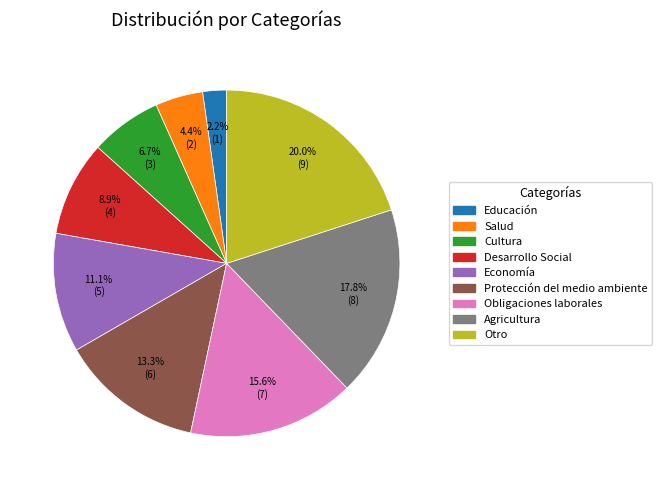

The Cultura slice represents 2% of the pie. True or false?

False